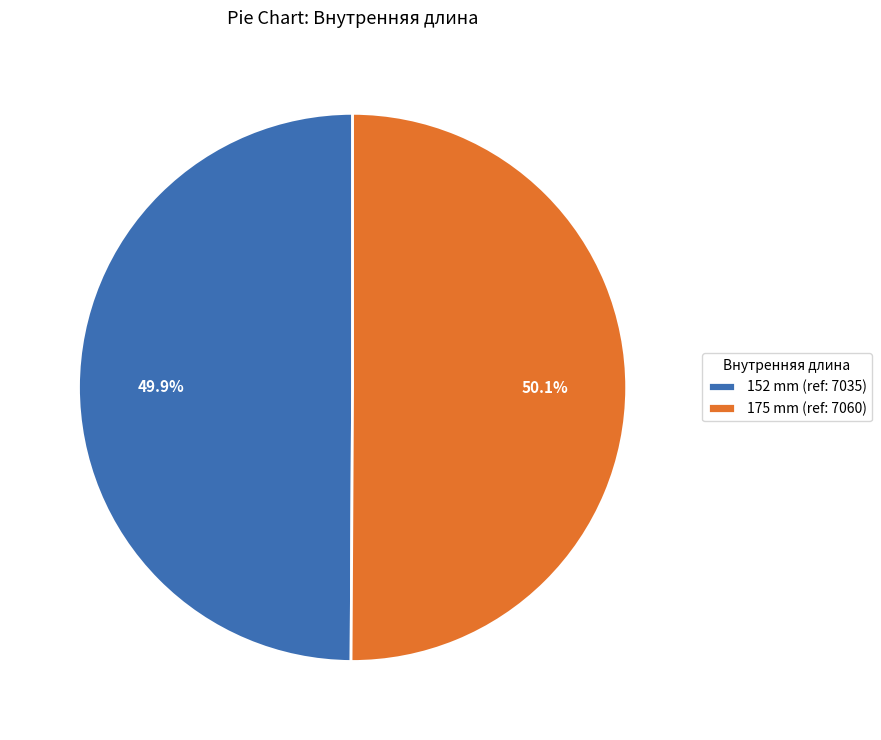

Is there a majority slice in this chart?

Yes